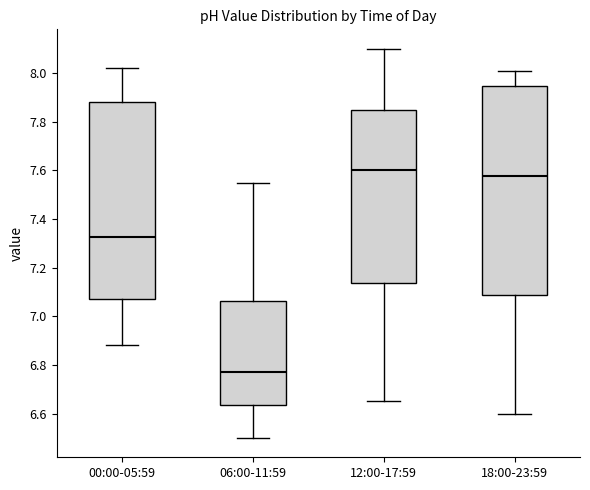

Where is the upper edge of the box for 12:00-17:59 on the y-axis? The values are not printed on the chart, so give them approximately, as read against the axis.

7.86